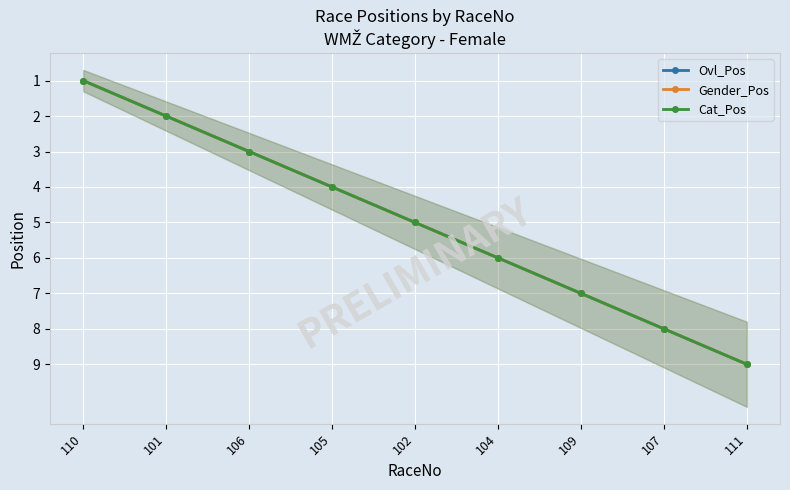

How many Cat_Pos values are between 3 and 7?

5